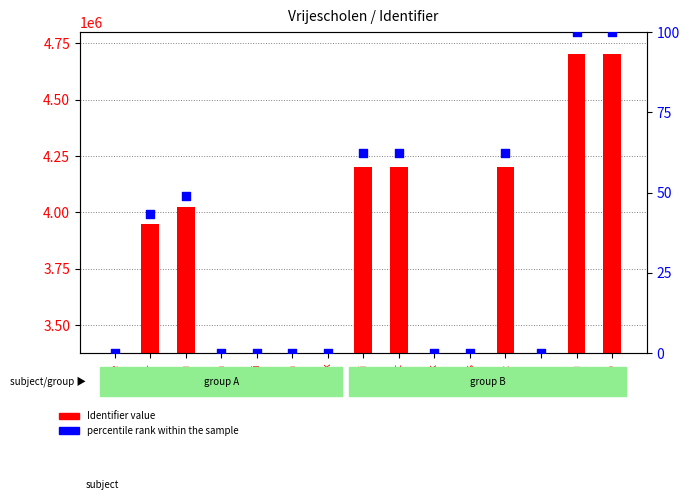

What is the total value across all series at Home?

3376365.0